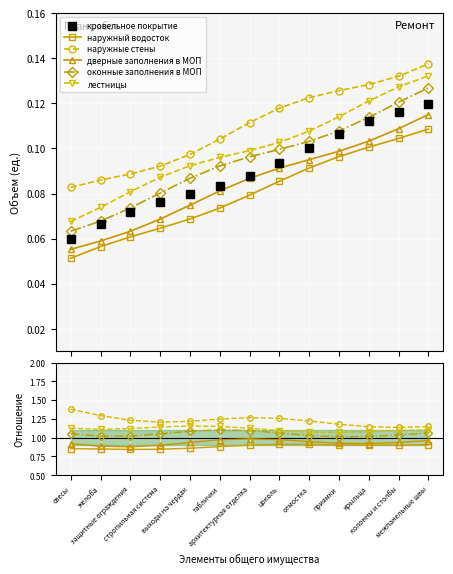

True or false: наружные стены and дверные заполнения в МОП intersect in this chart.

False